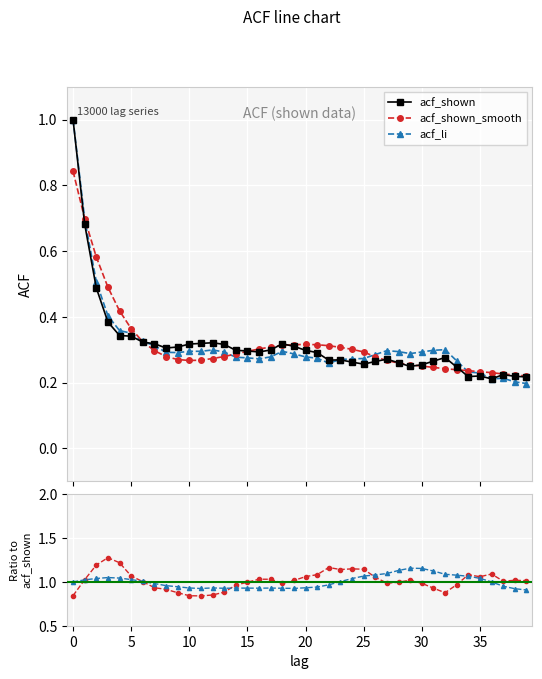

List the series in order of their peak value, lowest first.

acf_shown_smooth, acf_shown, acf_li, acf_li / acf_shown, acf_shown_smooth / acf_shown